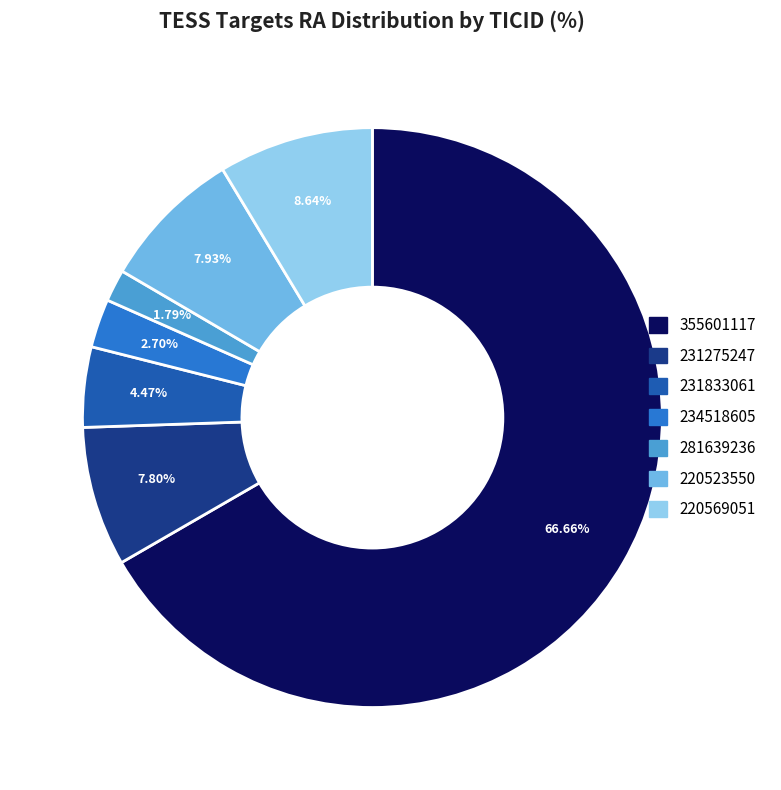

What percentage is the 220523550 slice, to the nearest percent?

8%